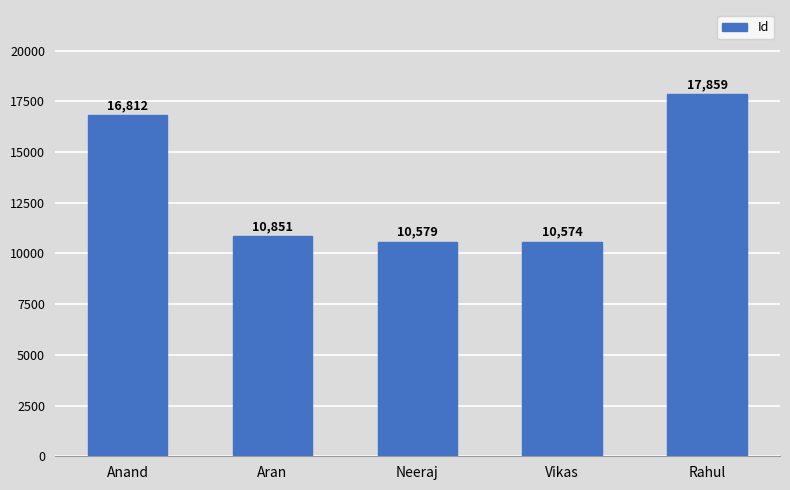

Where is the data nearest to the value 14216?

Anand